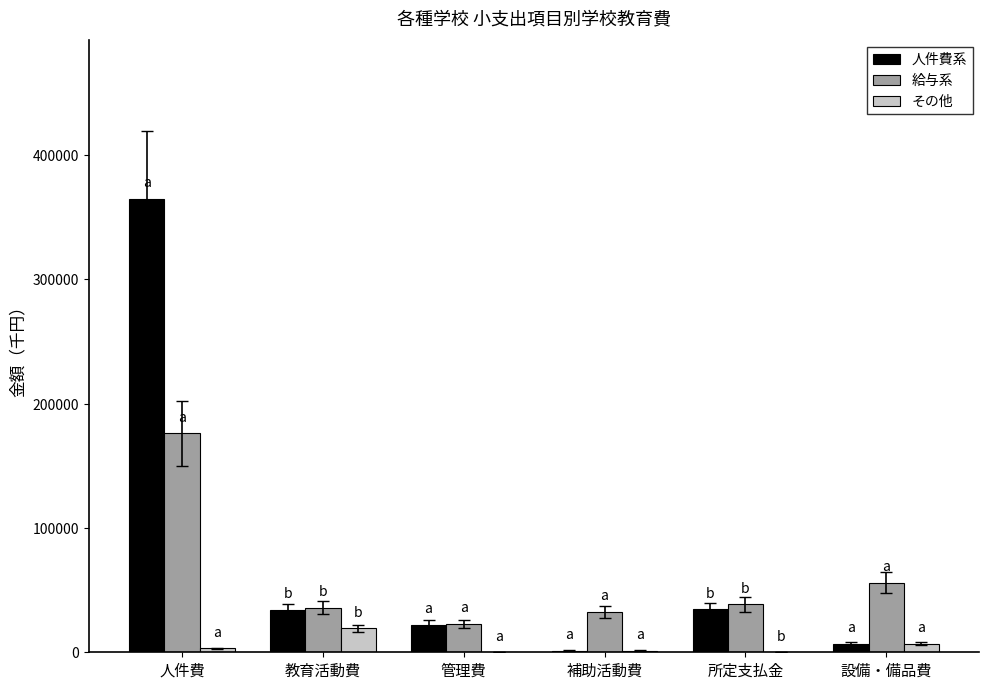

Which series changed the most between 管理費 and 補助活動費?

人件費系